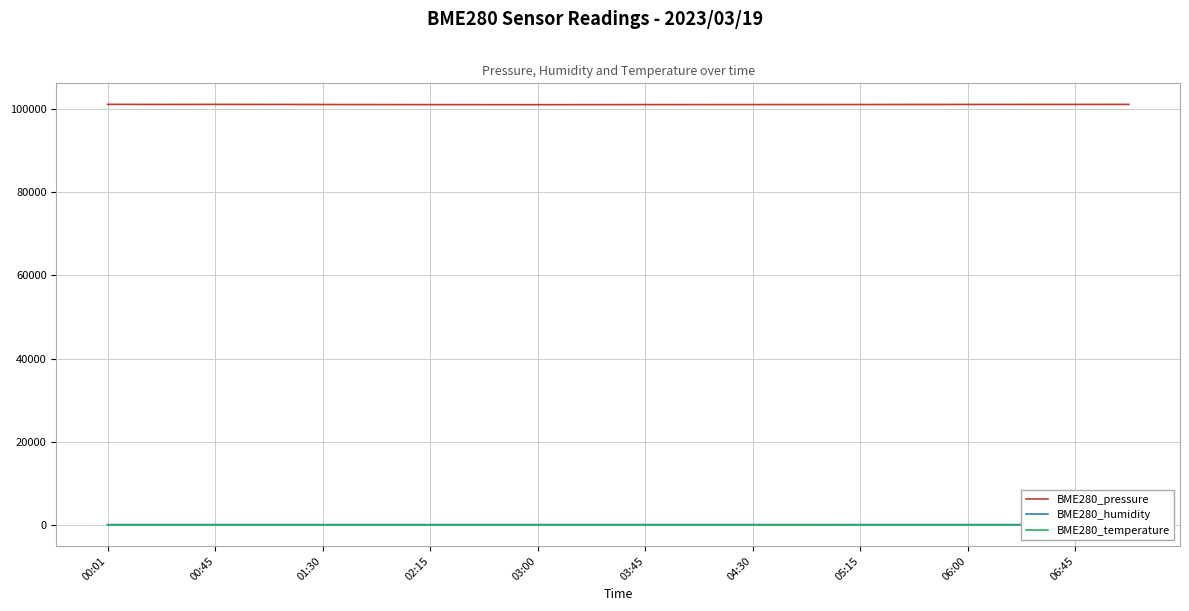

How many categories are shown in the chart?

20